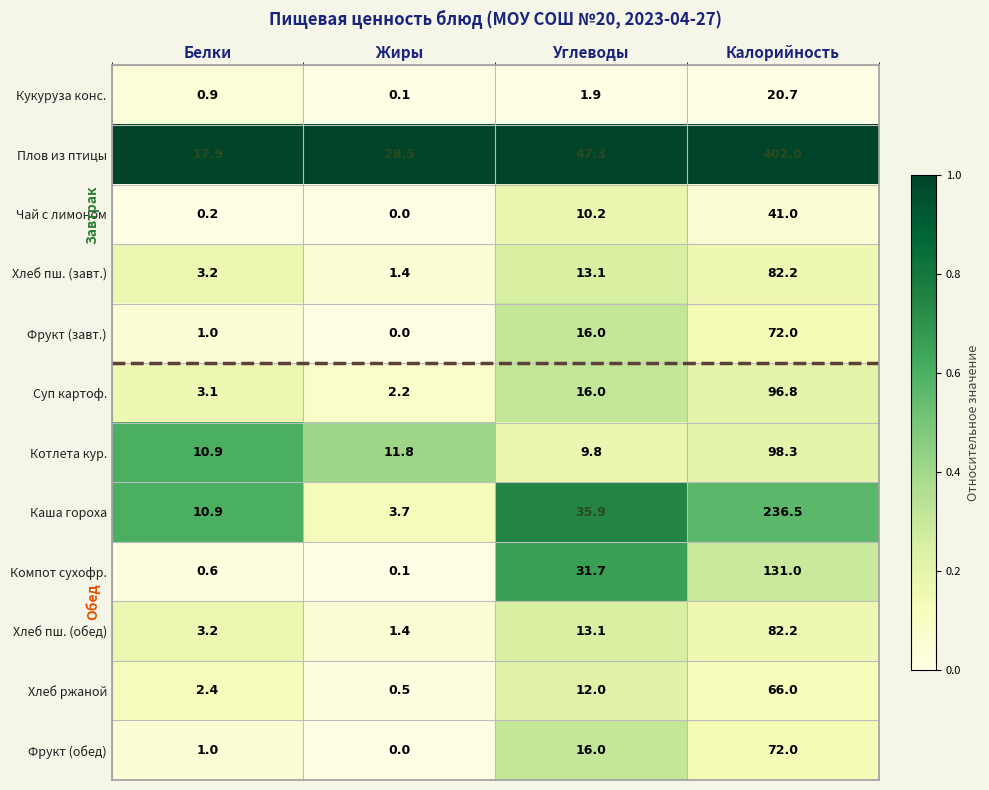

Which series has the largest total across all categories?

Плов из птицы